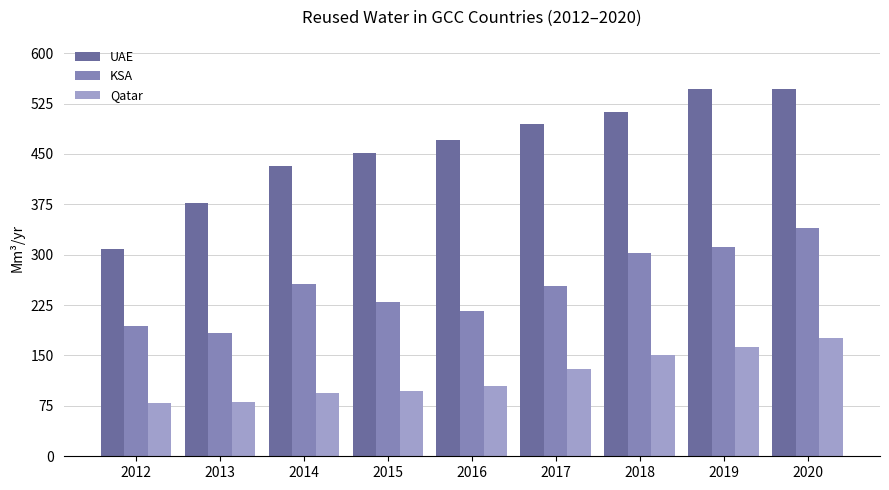

The Qatar series shows 150.9 at 2018. True or false?

True